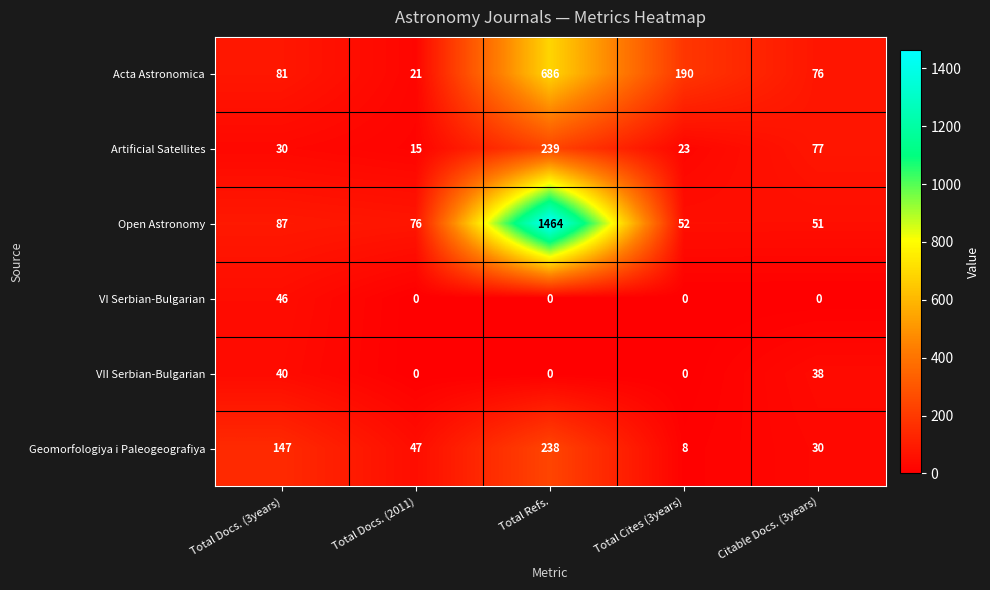

The value of Open Astronomy at Total Docs. (2011) is 31. True or false?

False